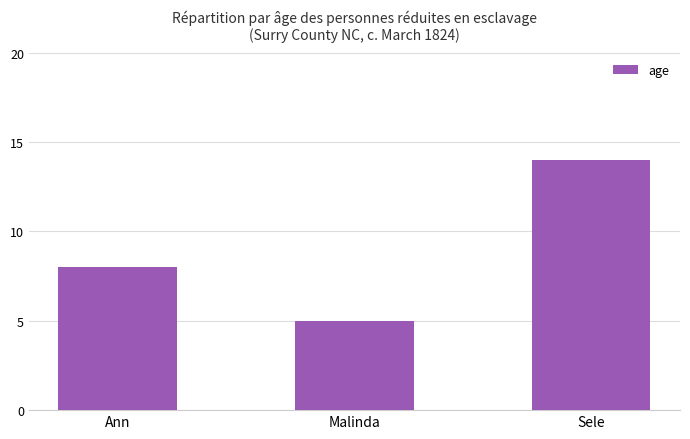

Reading left to right, transcribe all the data shown in this chart.

Ann=8	Malinda=5	Sele=14